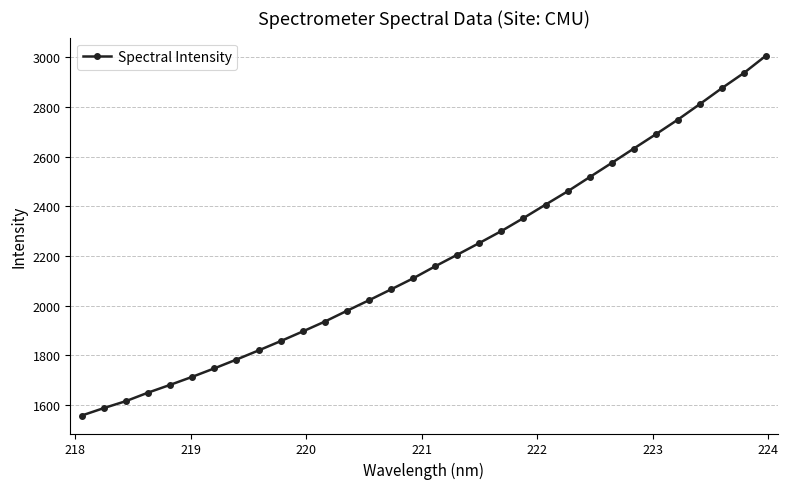

What is the greatest value displayed?

3007.1